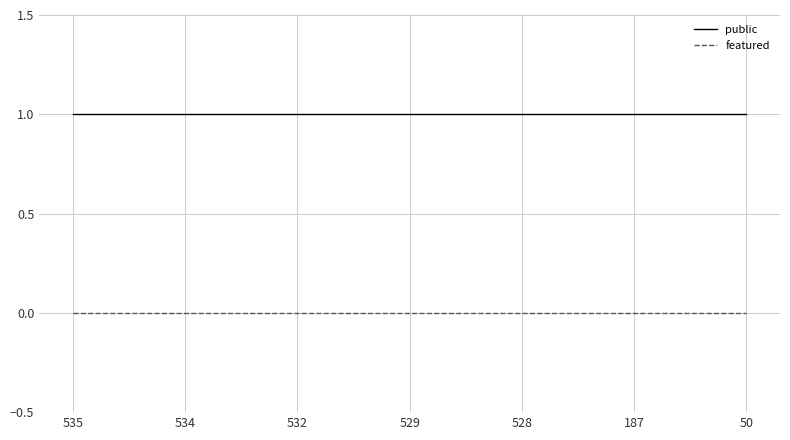

At how many categories does at least one series exceed 0?

7